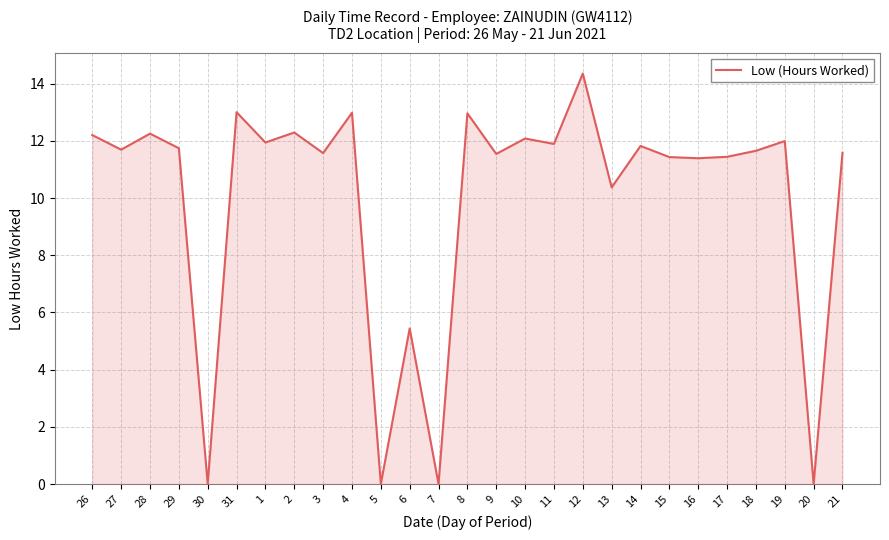

What is the sum of the values at 18 and 13?

22.0